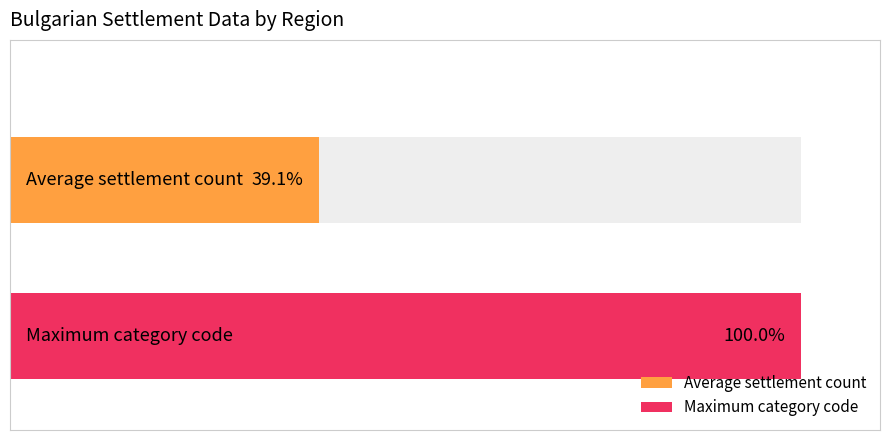

The Average utilization series shows 7 at обл. Благоевград. True or false?

False